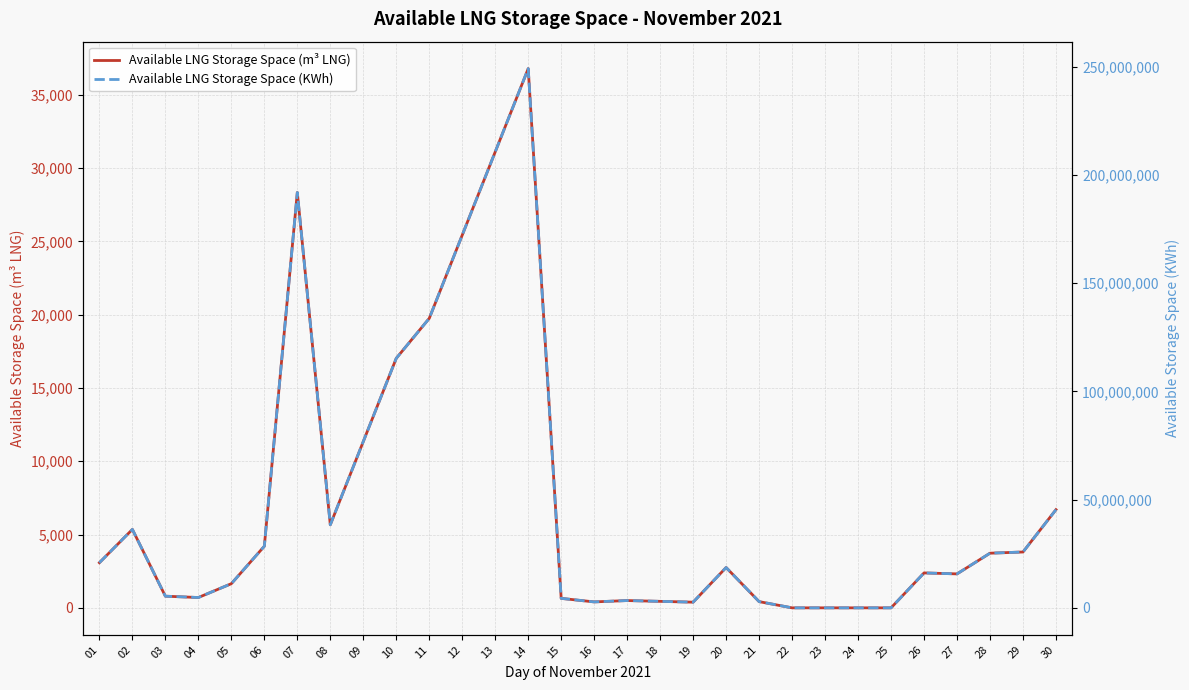

What is the value of the Available LNG Storage Space (KWh) point at the 27th from the left?

15691302